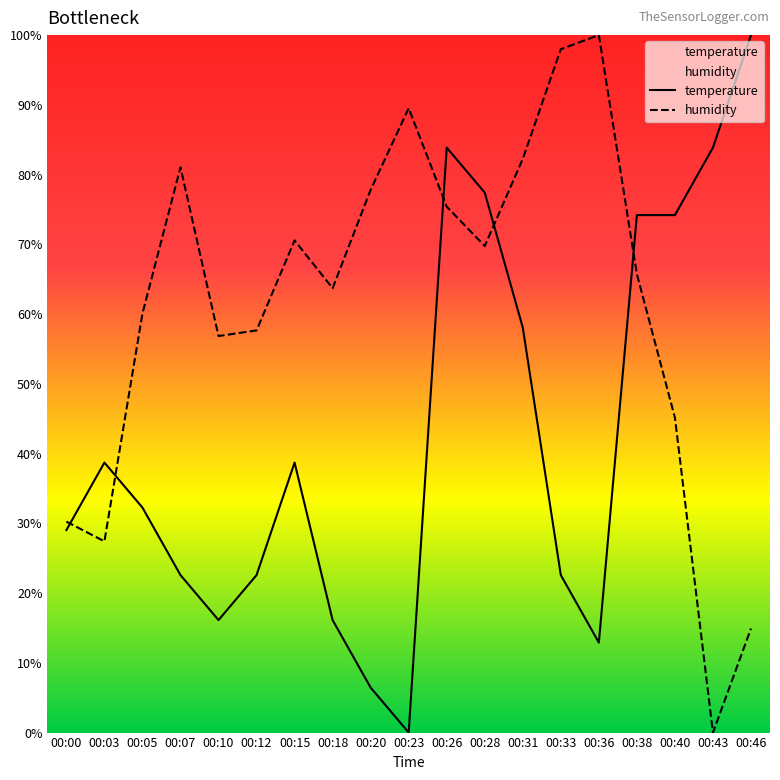

Reading left to right, transcribe all the data shown in this chart.

temperature: 00:00=29.0	00:03=38.7	00:05=32.3	00:07=22.6	00:10=16.1	00:12=22.6	00:15=38.7	00:18=16.1	00:20=6.5	00:23=0.0	00:26=83.9	00:28=77.4	00:31=58.1	00:33=22.6	00:36=12.9	00:38=74.2	00:40=74.2	00:43=83.9	00:46=100.0
humidity: 00:00=30.2	00:03=27.4	00:05=60.1	00:07=81.0	00:10=56.9	00:12=57.7	00:15=70.6	00:18=63.7	00:20=77.8	00:23=89.5	00:26=75.4	00:28=69.8	00:31=82.3	00:33=98.0	00:36=100.0	00:38=65.7	00:40=45.2	00:43=0.0	00:46=14.9